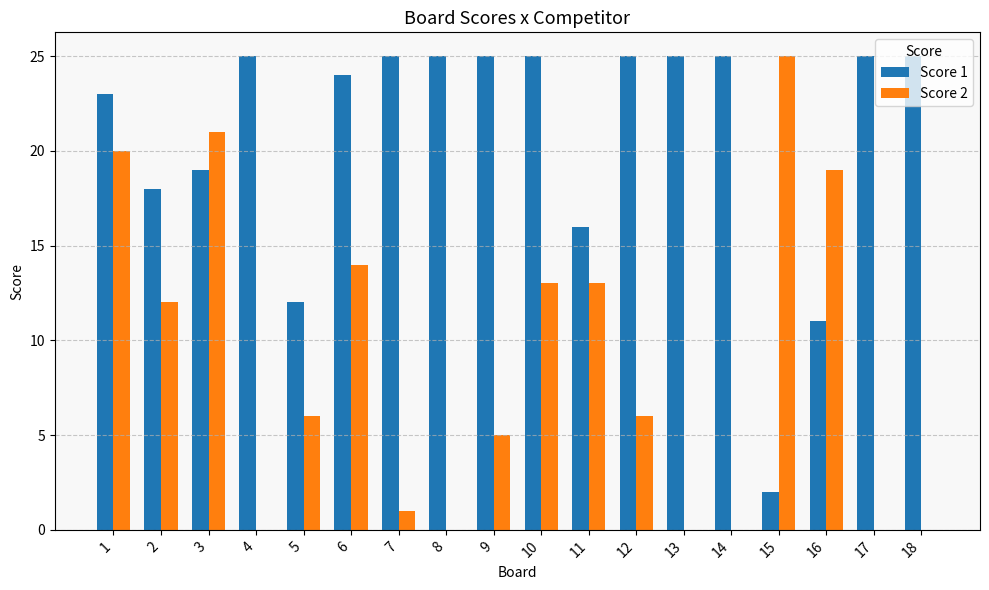

Which series changed the most between 9 and 18?

Score 2